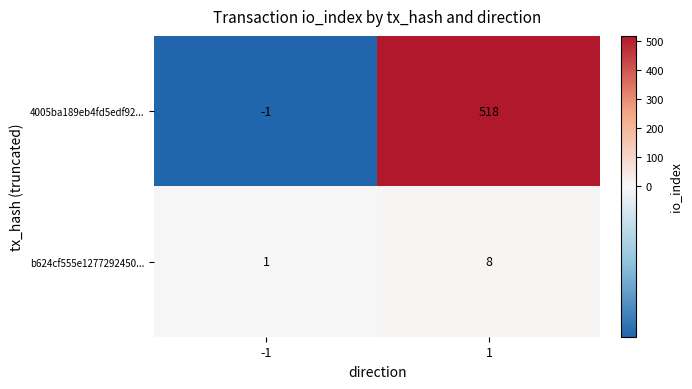

What is the maximum value for b624cf555e1277292450...?

8